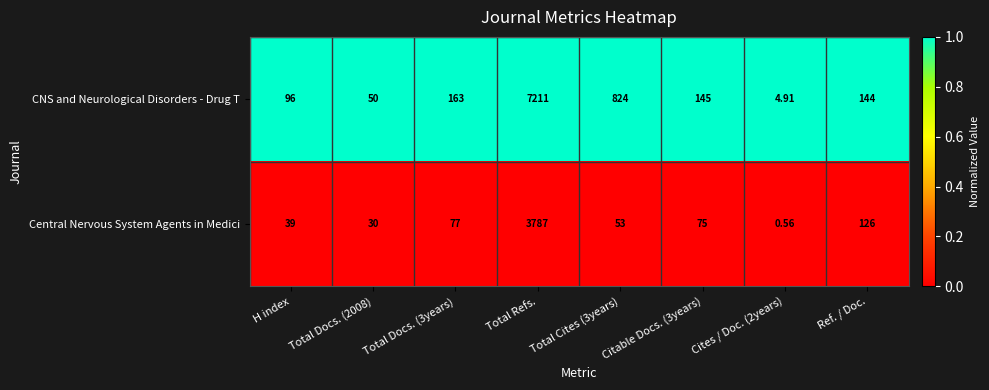

At which category is the sum across all series the highest?

Total Refs.